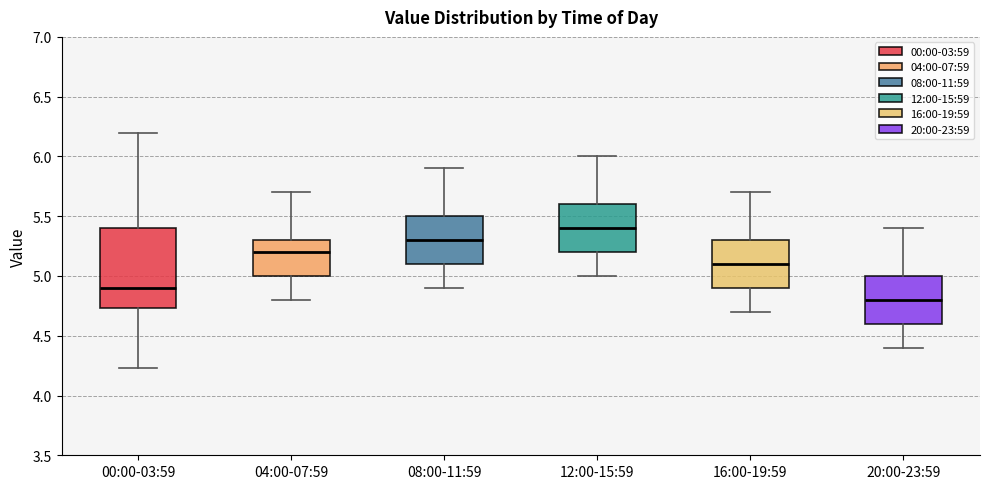

Reading left to right, transcribe this box plot: for each box, give where its median line is, the range the box spans, and where its two whiskers end, as read against the y-axis. The values are not printed on the chart, so give them approximately, as read against the axis.

00:00-03:59: median 4.90, box 4.75 to 5.40, whiskers 4.25 to 6.20
04:00-07:59: median 5.20, box 5.00 to 5.30, whiskers 4.80 to 5.70
08:00-11:59: median 5.30, box 5.10 to 5.50, whiskers 4.90 to 5.90
12:00-15:59: median 5.40, box 5.20 to 5.60, whiskers 5.00 to 6.00
16:00-19:59: median 5.10, box 4.90 to 5.30, whiskers 4.70 to 5.70
20:00-23:59: median 4.80, box 4.60 to 5.00, whiskers 4.40 to 5.40